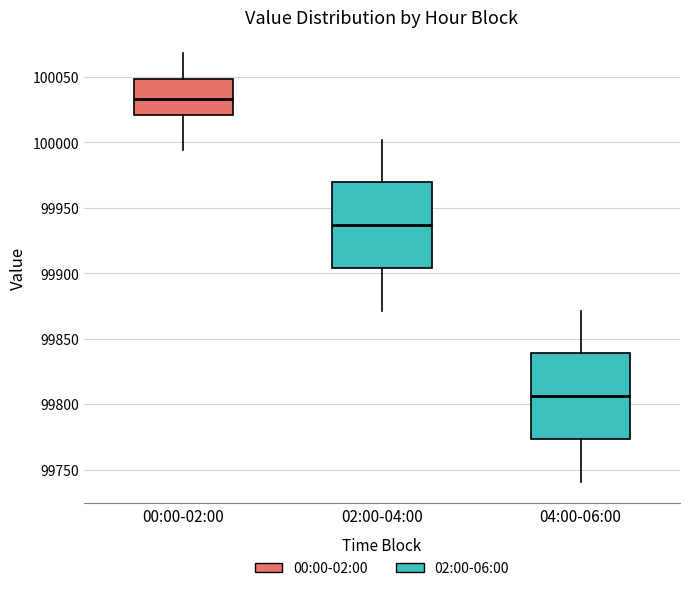

Reading left to right, read every box against the y-axis: the position of its median line, the range the box covers, and the ends of its whiskers. The values are not printed on the chart, so give them approximately, as read against the axis.

00:00-02:00: median 100035, box 100020 to 100050, whiskers 99995 to 100070
02:00-04:00: median 99935, box 99905 to 99970, whiskers 99870 to 100000
04:00-06:00: median 99805, box 99775 to 99840, whiskers 99740 to 99870